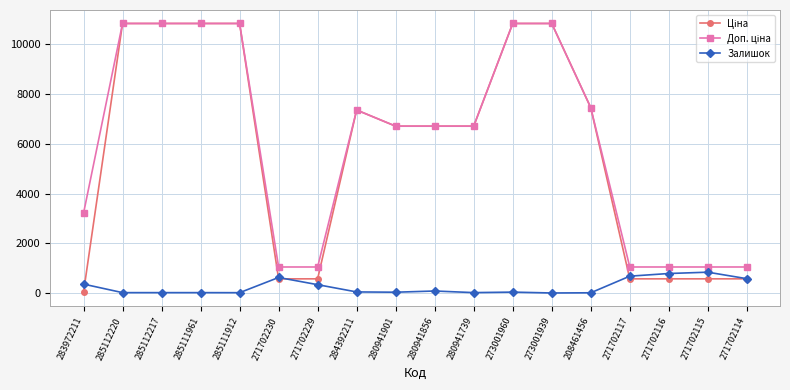

Does the chart display data point markers on the line(s)?

Yes